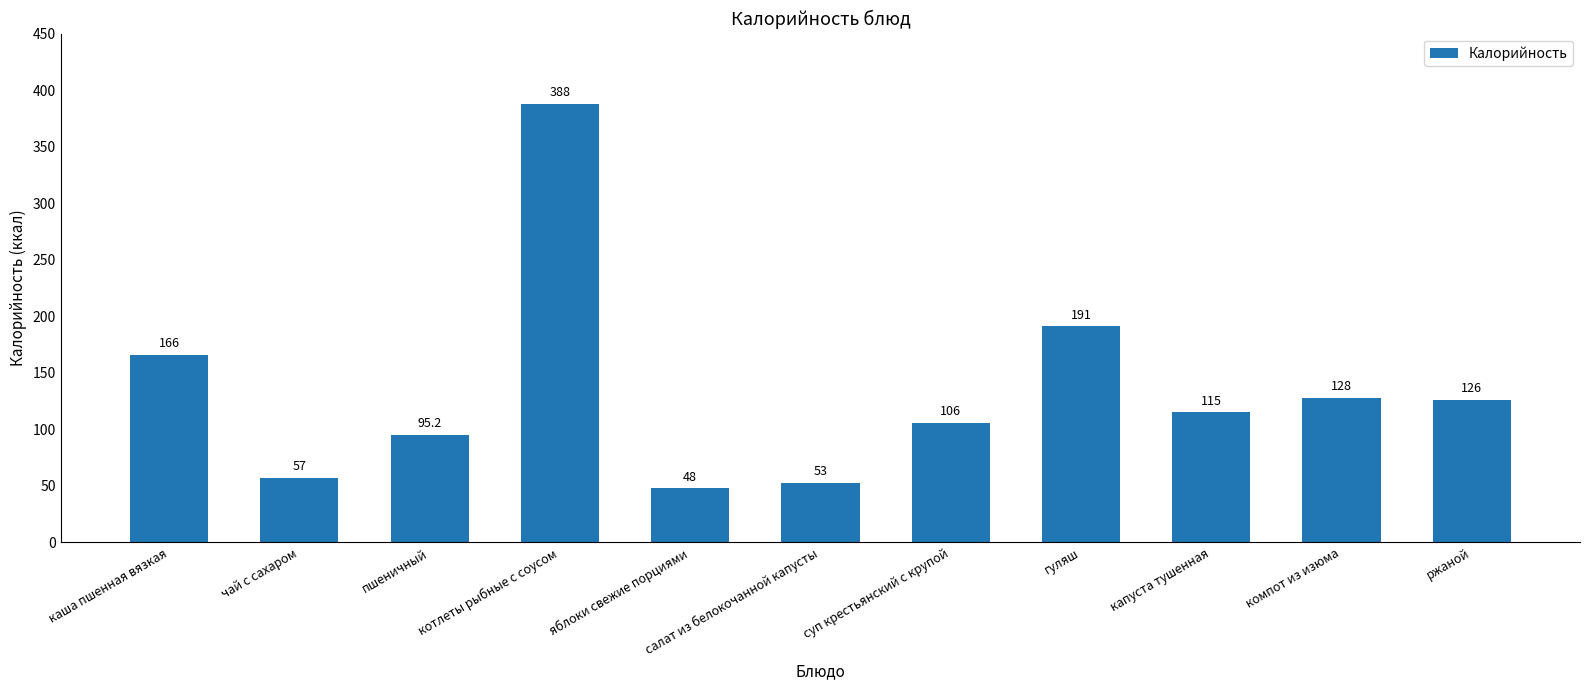

What is the difference between the second highest and minimum values?

143.0